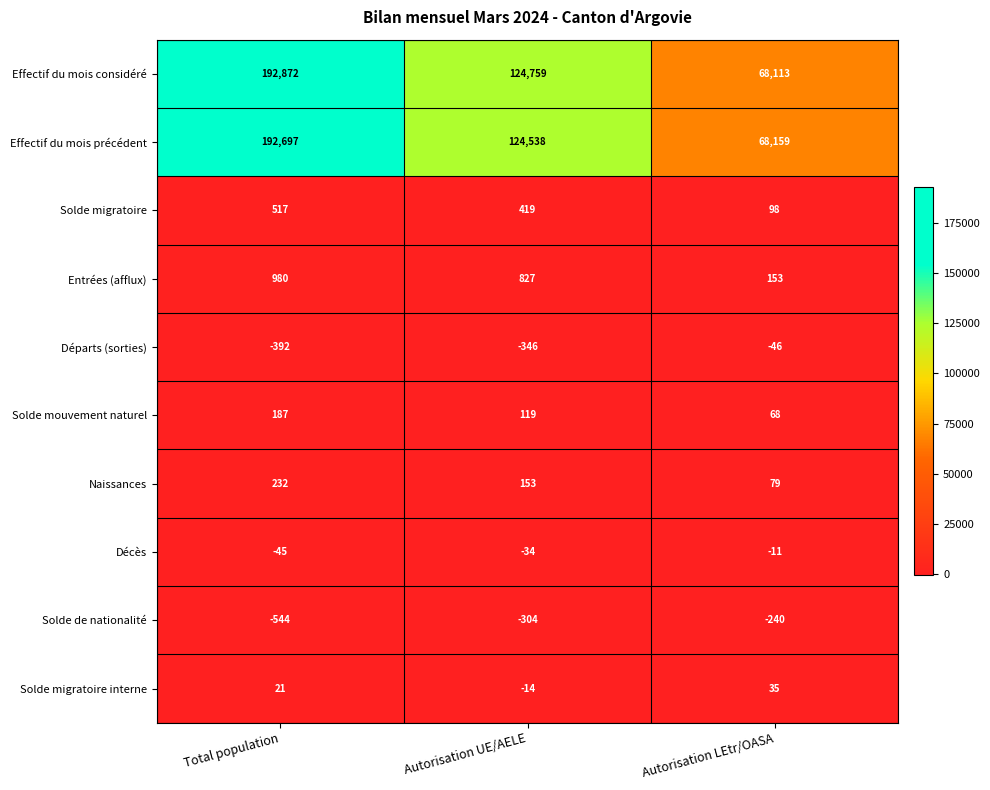

At Total population, list the series in order from largest to smallest.

Effectif du mois considéré, Effectif du mois précédent, Entrées (afflux), Solde migratoire, Naissances, Solde mouvement naturel, Solde migratoire interne, Décès, Départs (sorties), Solde de nationalité